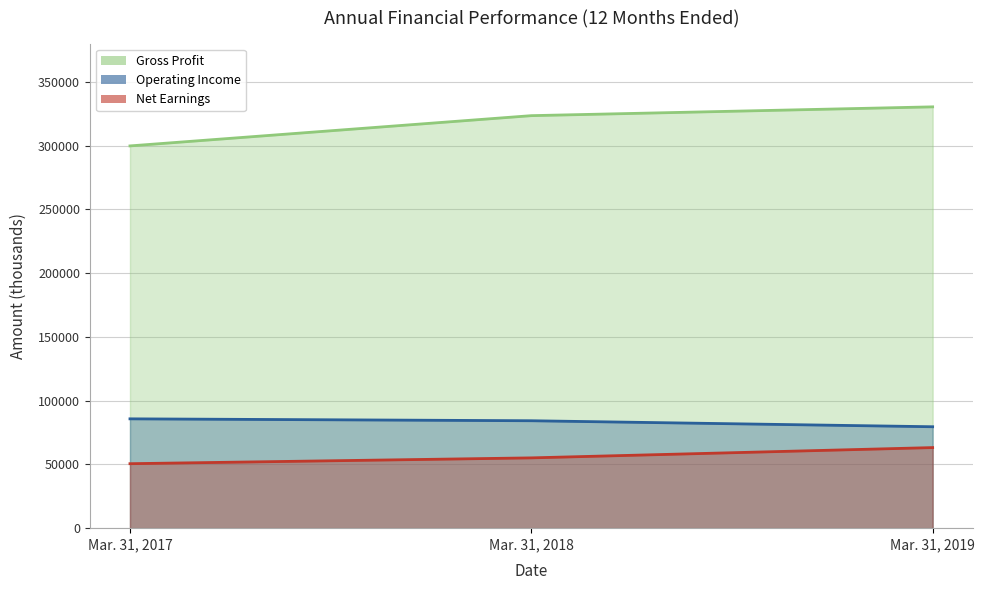

What is the value of the Gross Profit point at the 1st from the left?

299759